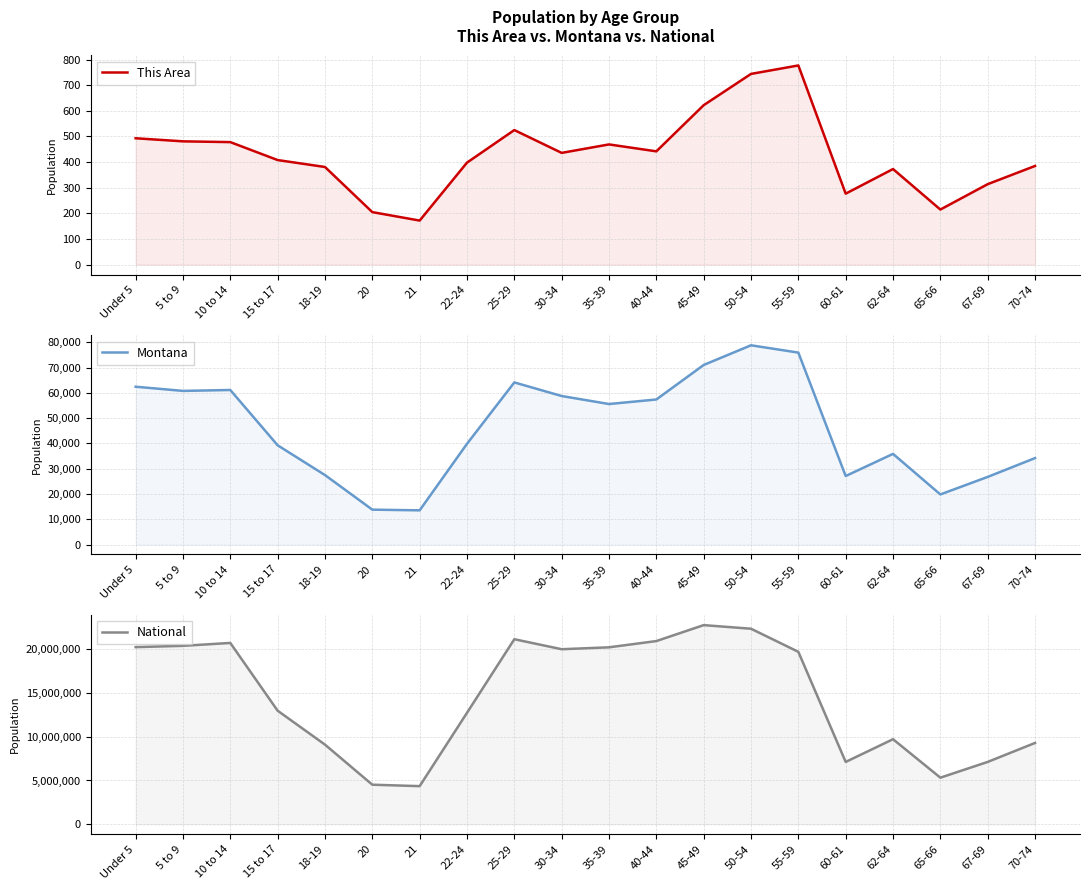

True or false: Montana and This Area intersect in this chart.

False